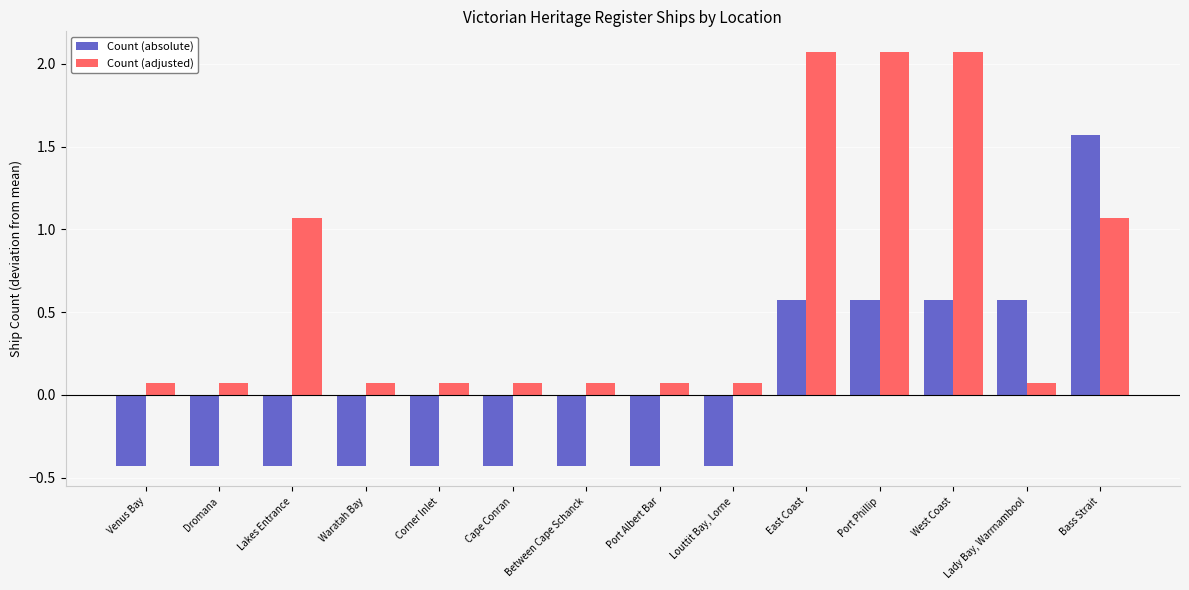

At which label does Count (absolute) reach its peak?

Bass Strait